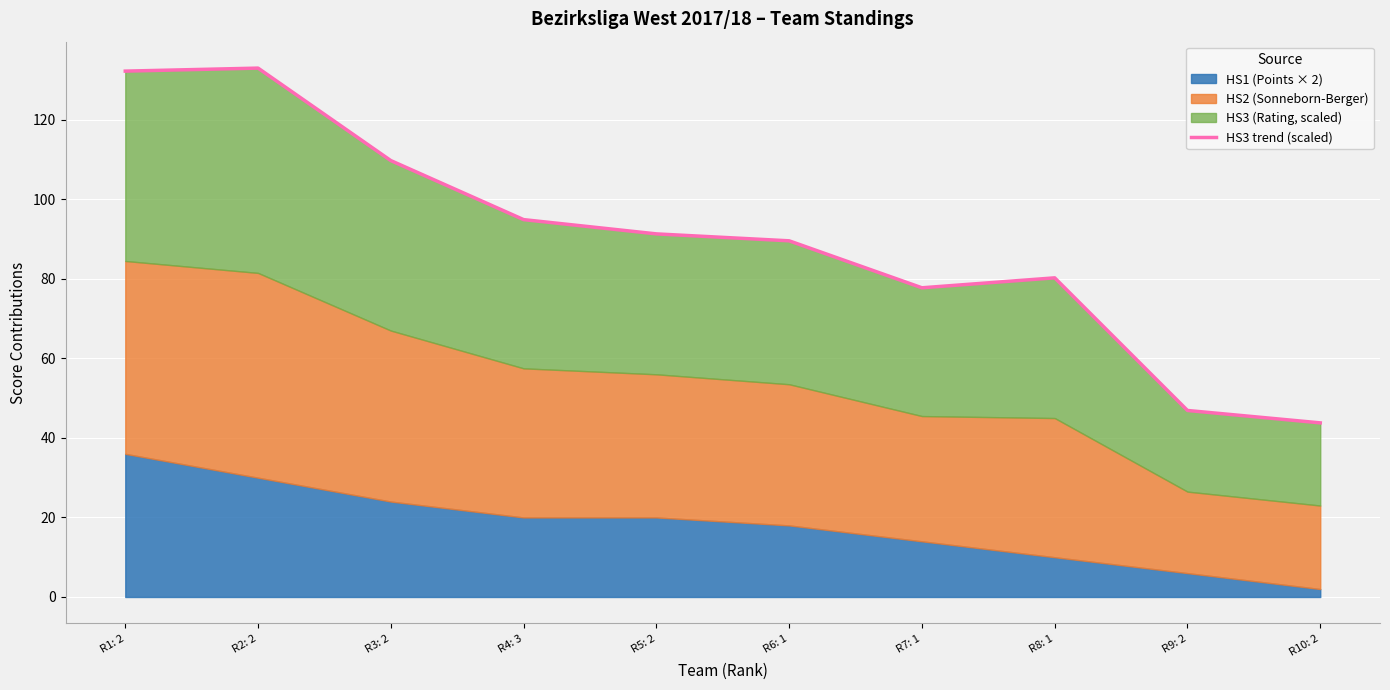

Where is the data nearest to the value 88?

R6: 1